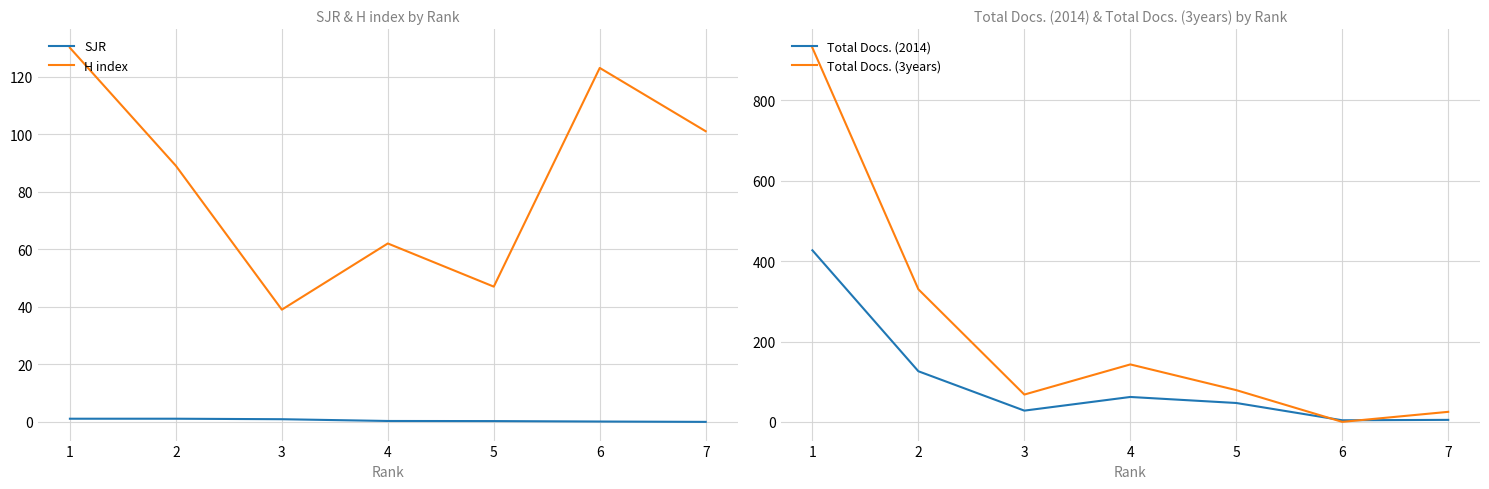

True or false: Total Docs. (2014) and SJR intersect in this chart.

False